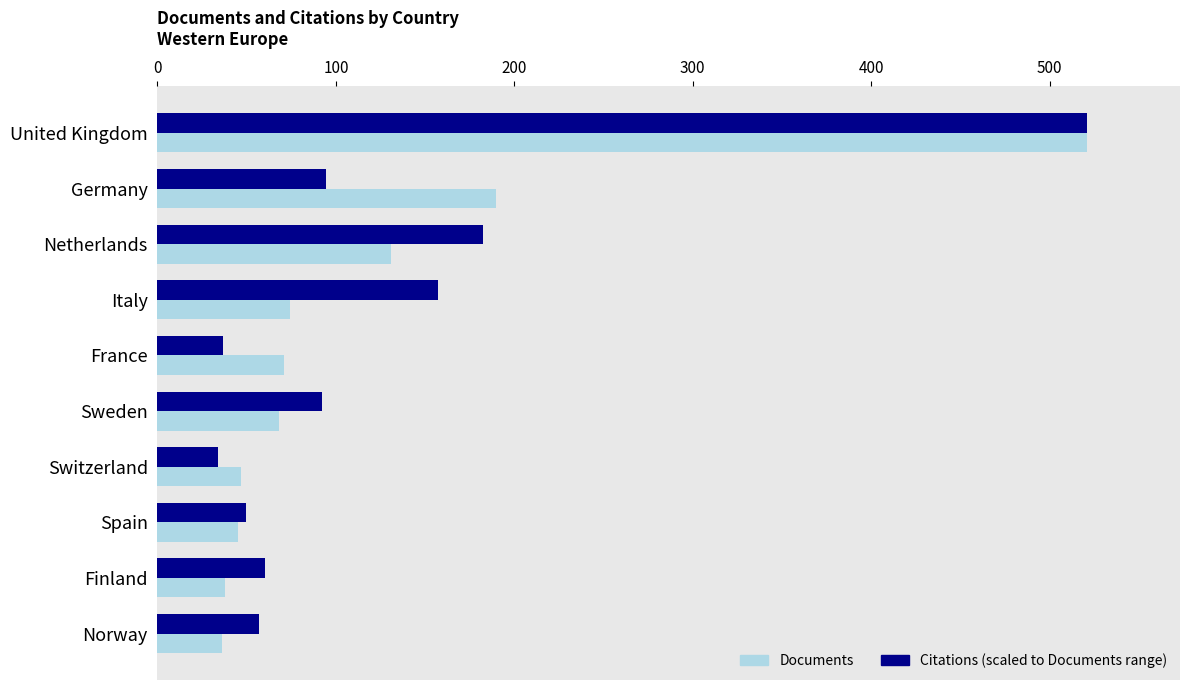

At which category is the sum across all series the highest?

United Kingdom